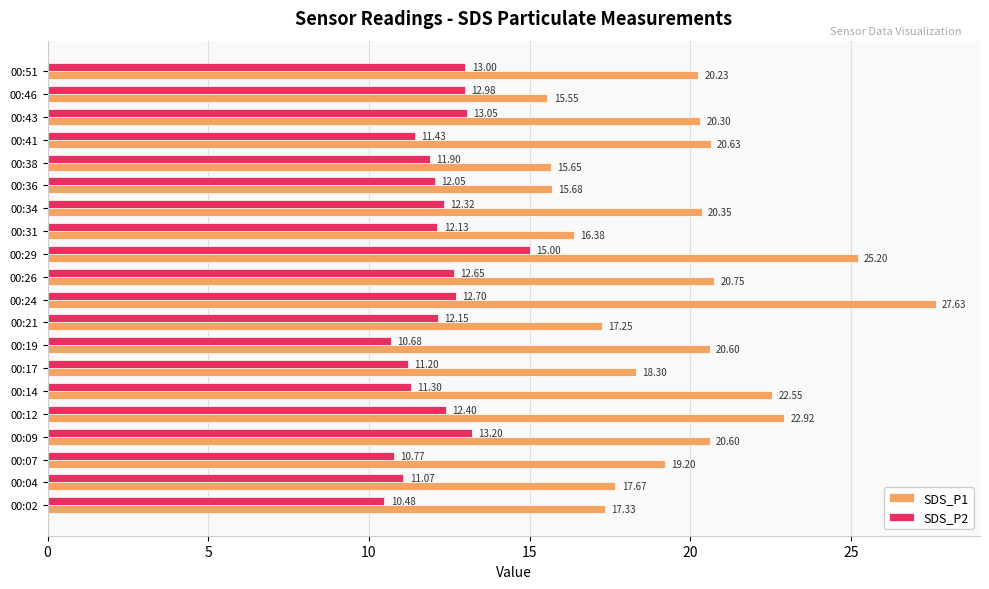

Rank the series by their maximum value, from lowest to highest.

SDS_P2, SDS_P1